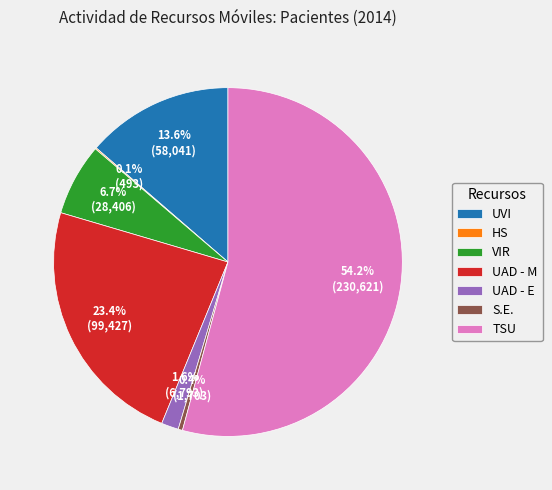

Which category accounts for the majority?

TSU